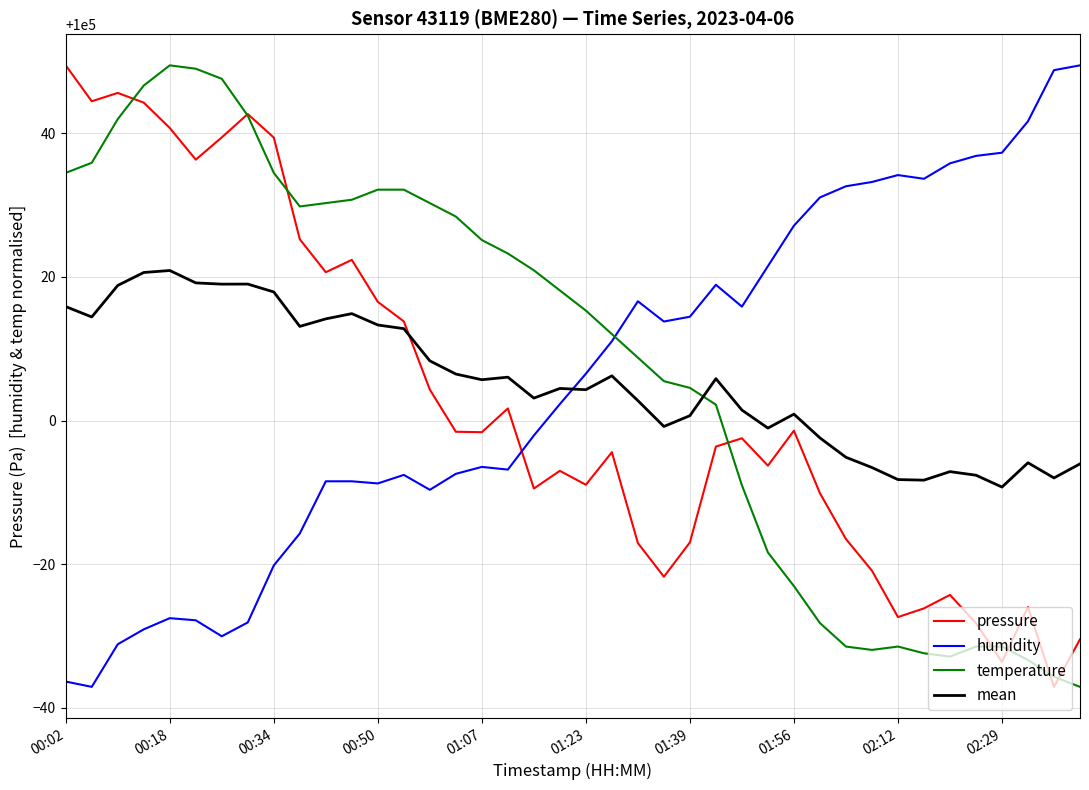

What is the maximum value for pressure?

100049.5